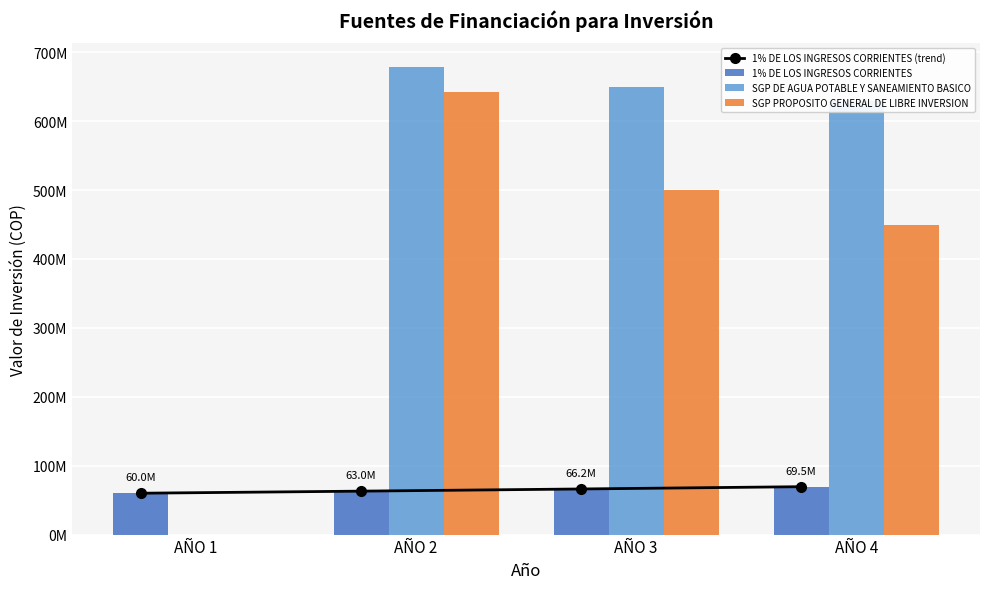

Which has a higher value, AÑO 2 or AÑO 4?

AÑO 4